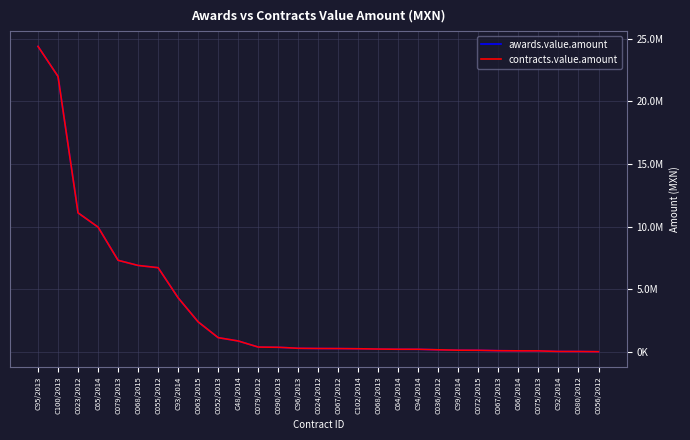

True or false: contracts.value.amount has a value of 277240.0 at C96/2013.

True